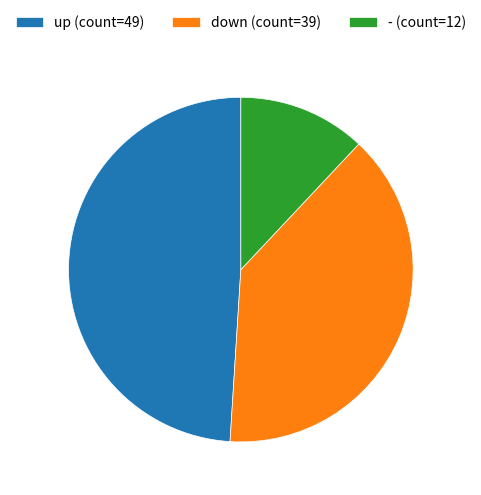

Rank the categories by value from lowest to highest.

-, down, up